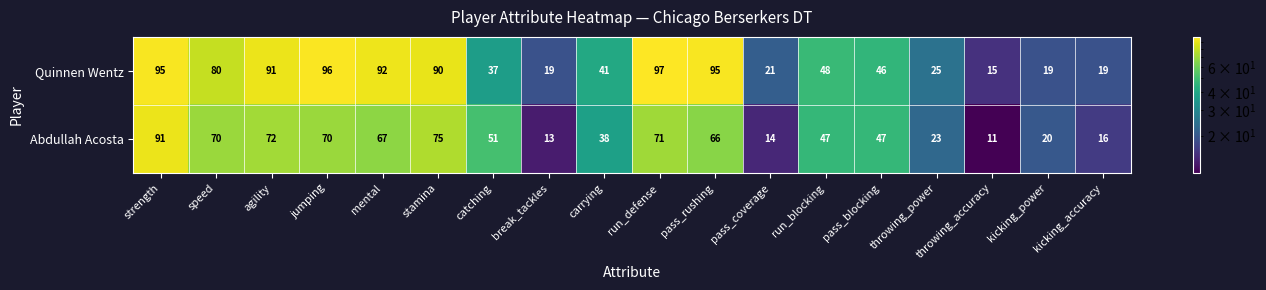

The value of Quinnen Wentz at kicking_accuracy is 27. True or false?

False